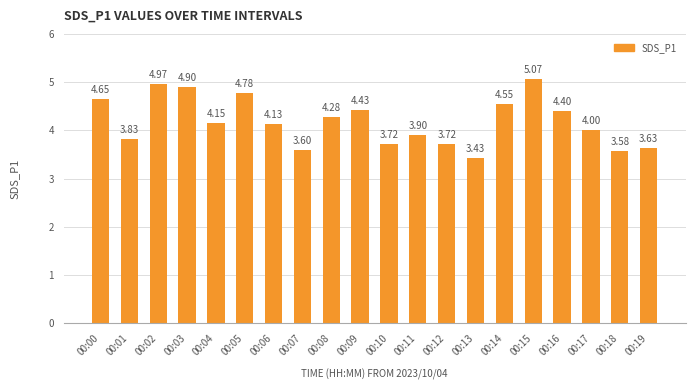

Between 00:09 and 00:01, which is larger?

00:09